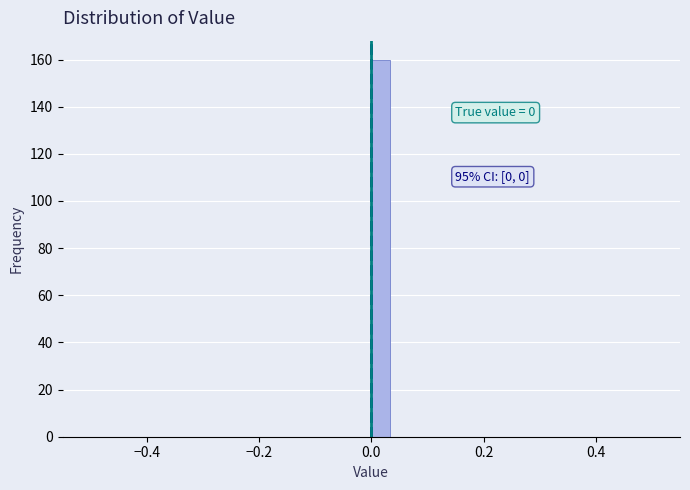

Around what value on the x-axis is the tallest bar? Give the approximate position of its centre, as read against the axis.

0.02